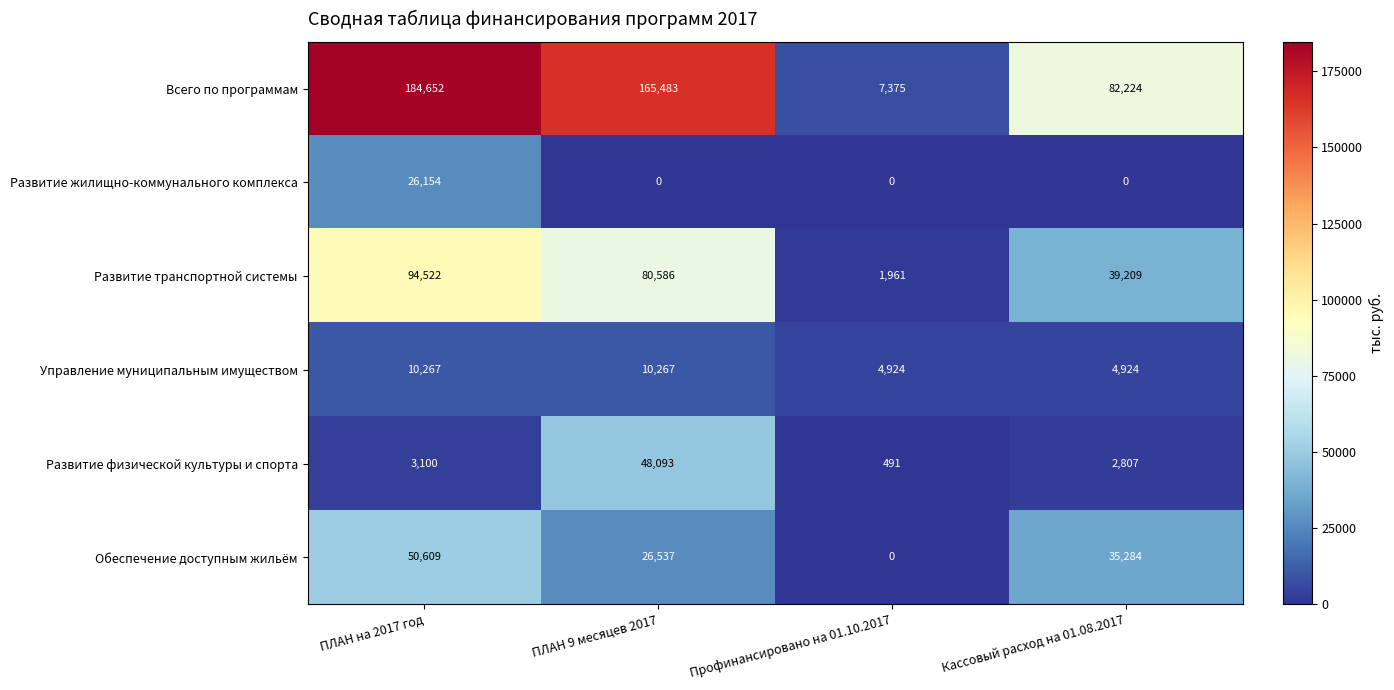

Is it true that Управление муниципальным имуществом equals 10267 at ПЛАН на 2017 год?

True